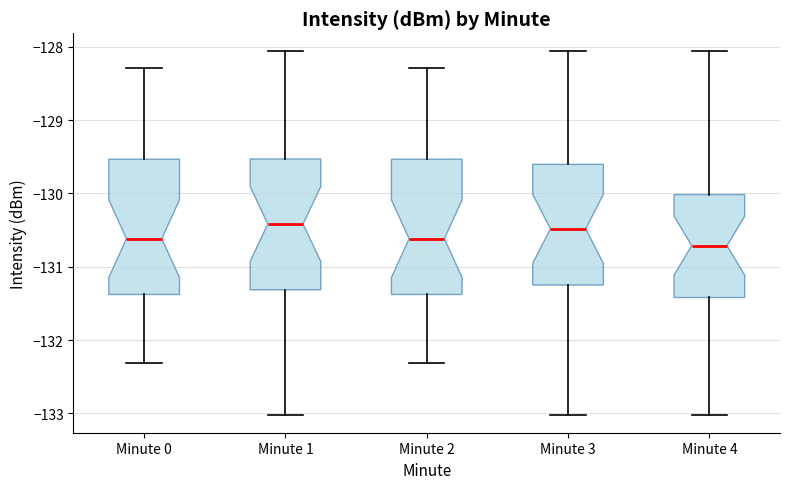

Where does the median line of the box for Minute 0 sit on the y-axis? The values are not printed on the chart, so give them approximately, as read against the axis.

-130.6